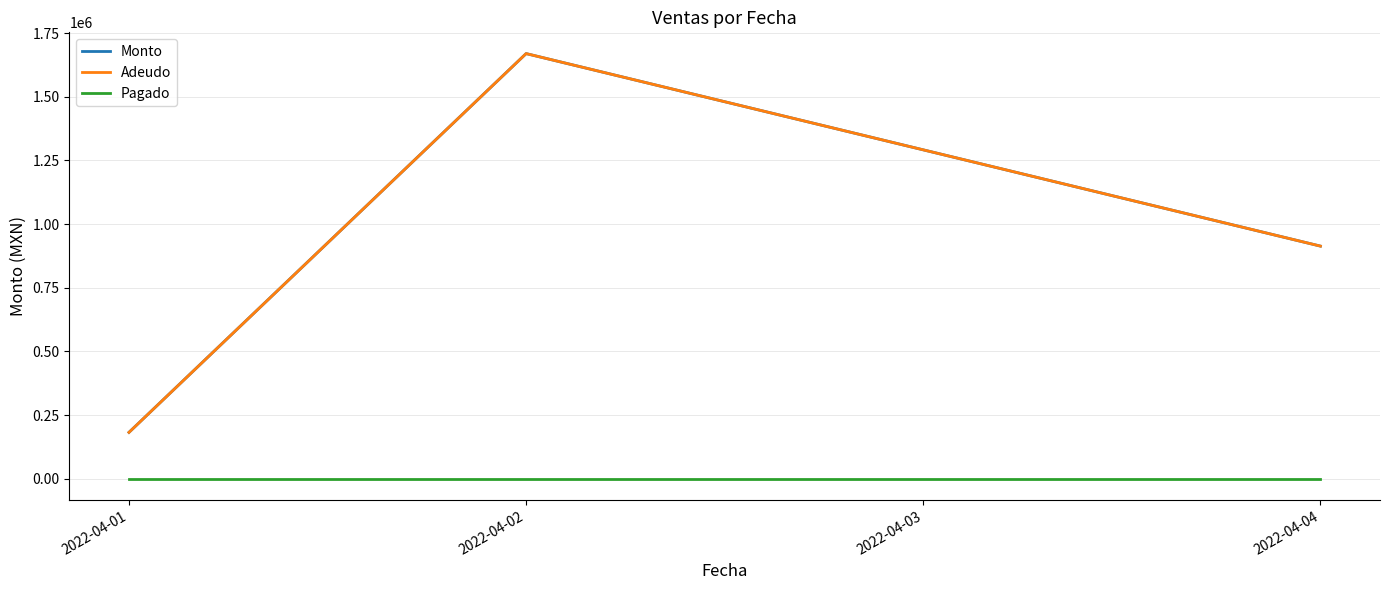

Does the chart have visible grid lines?

Yes